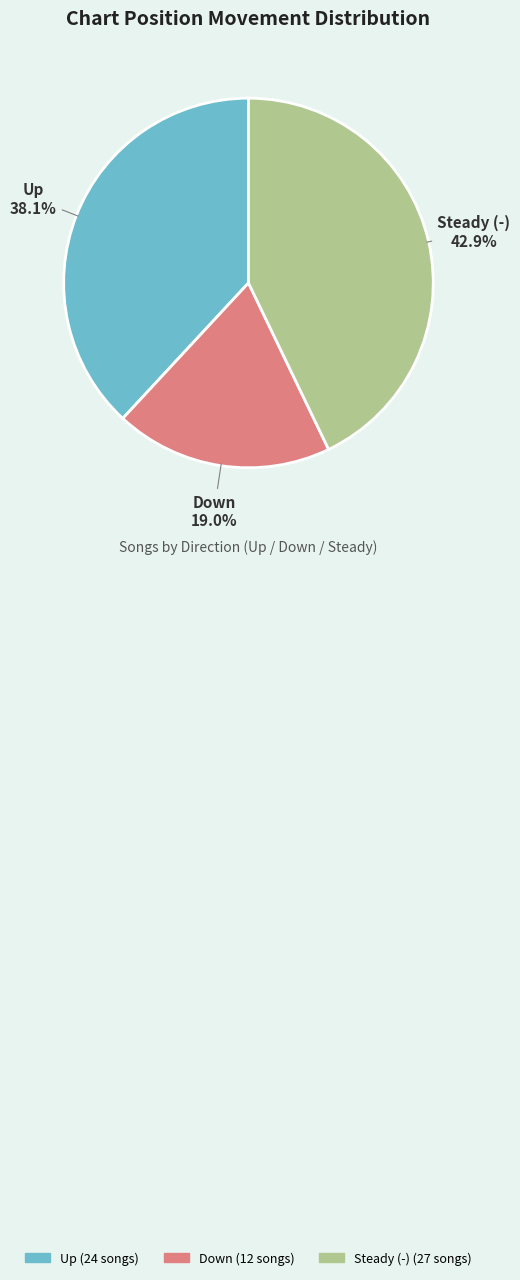

Is there a majority slice in this chart?

No